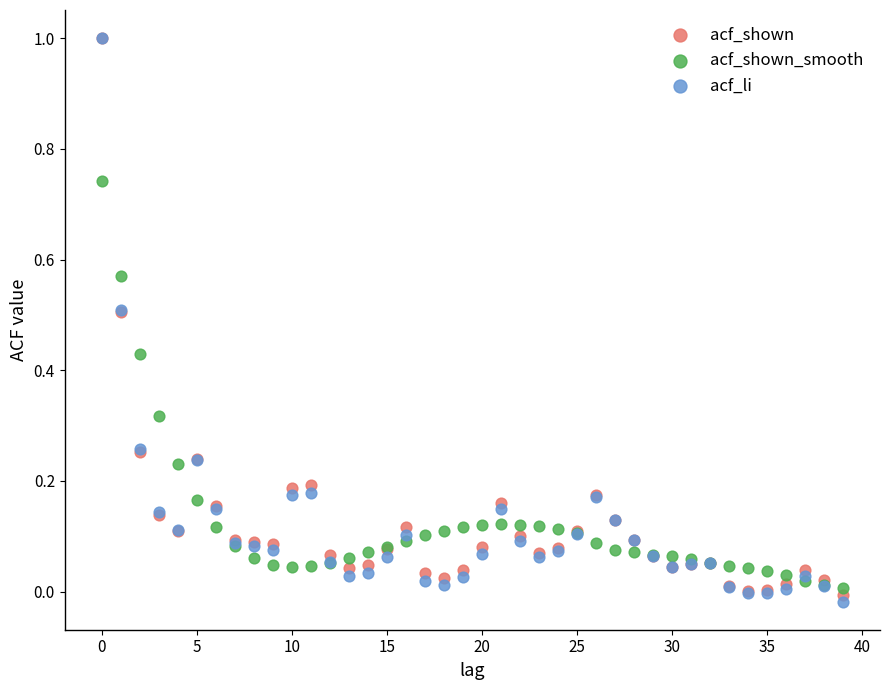

Which series has the largest Y range (max minus min)?

acf_li